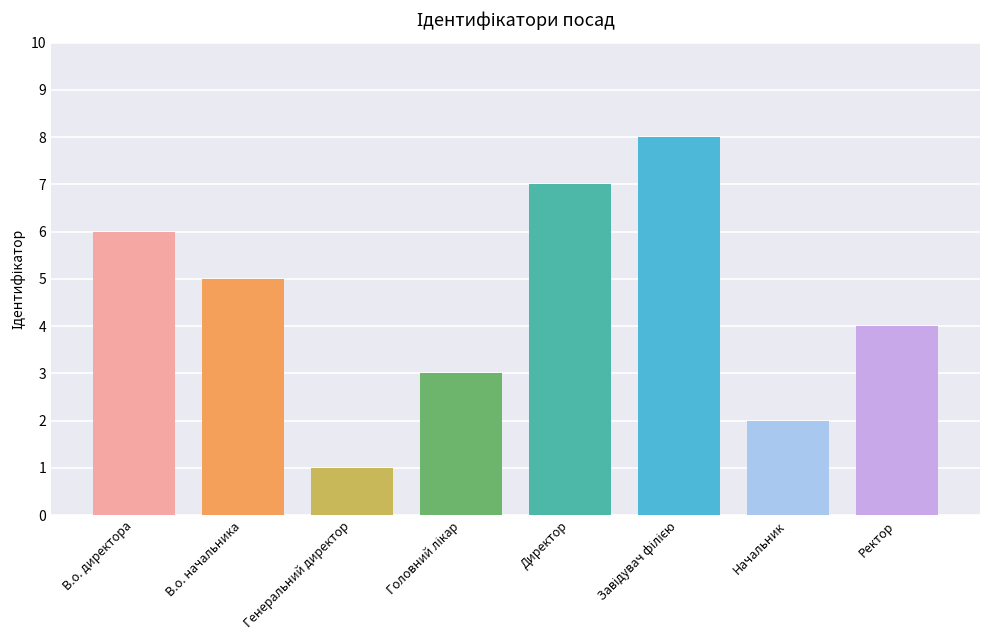

Read the value at Ректор.

4